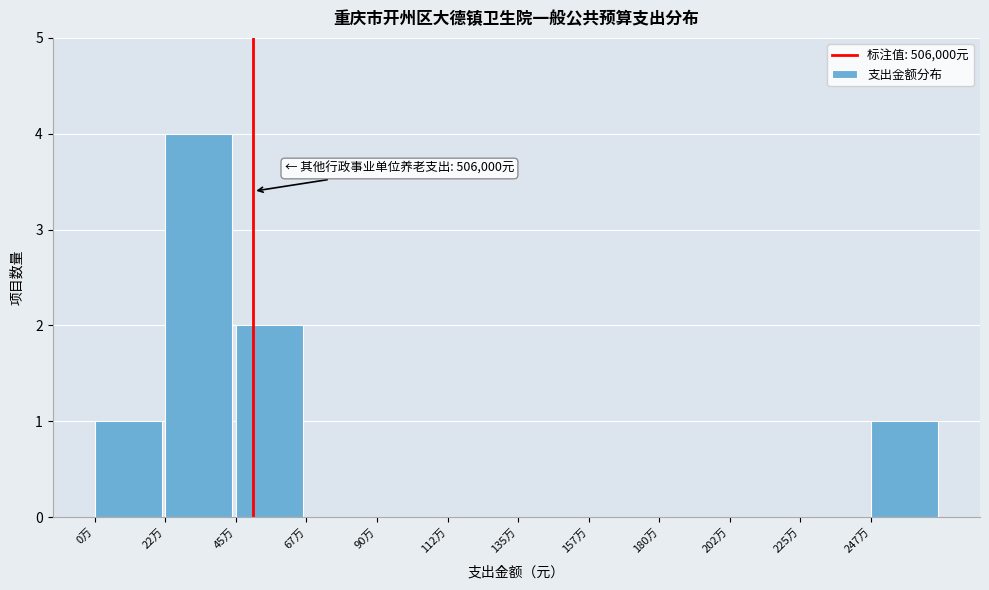

Reading left to right, what are all the values shown in this chart?

0万=1	22万=4	45万=2	67万=0	90万=0	112万=0	135万=0	157万=0	180万=0	202万=0	225万=0	247万=1